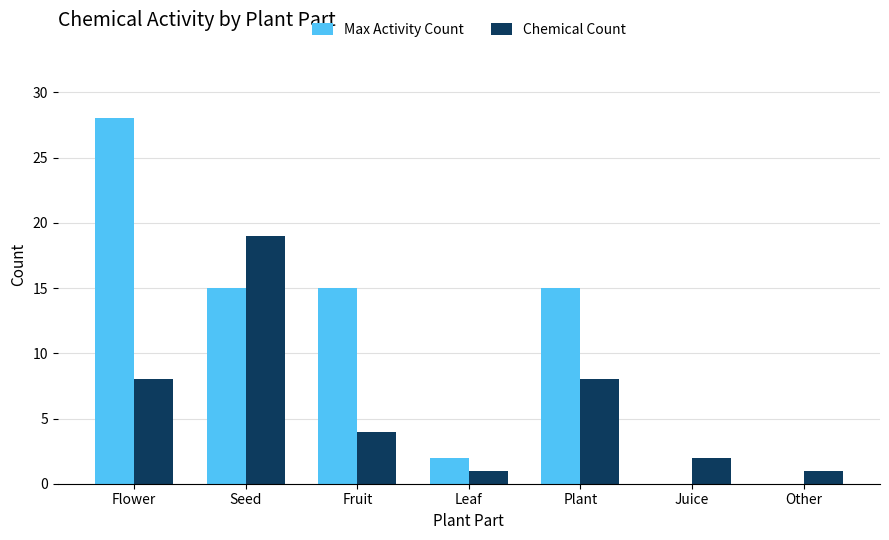

What is the maximum value shown in the chart?

28